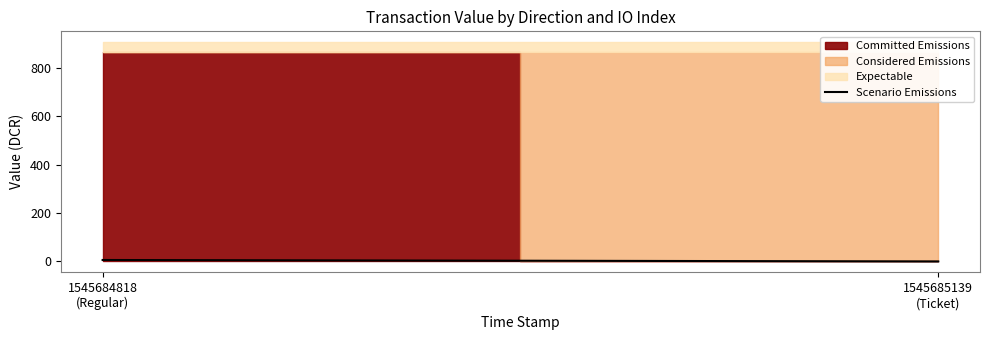

Which label corresponds to the smallest value in the chart?

1545685139
(Ticket)